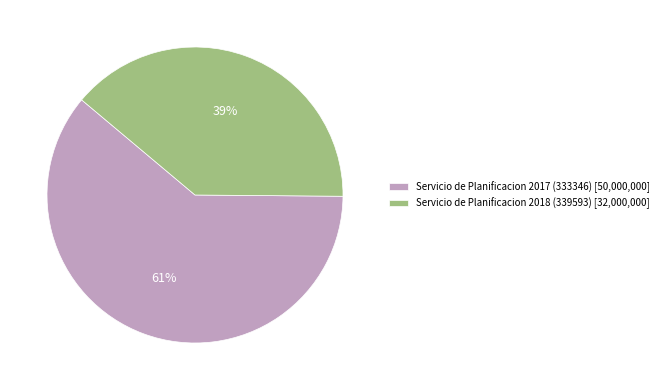

Does Servicio de Planificacion 2018 (339593) represent more than half of the total?

No